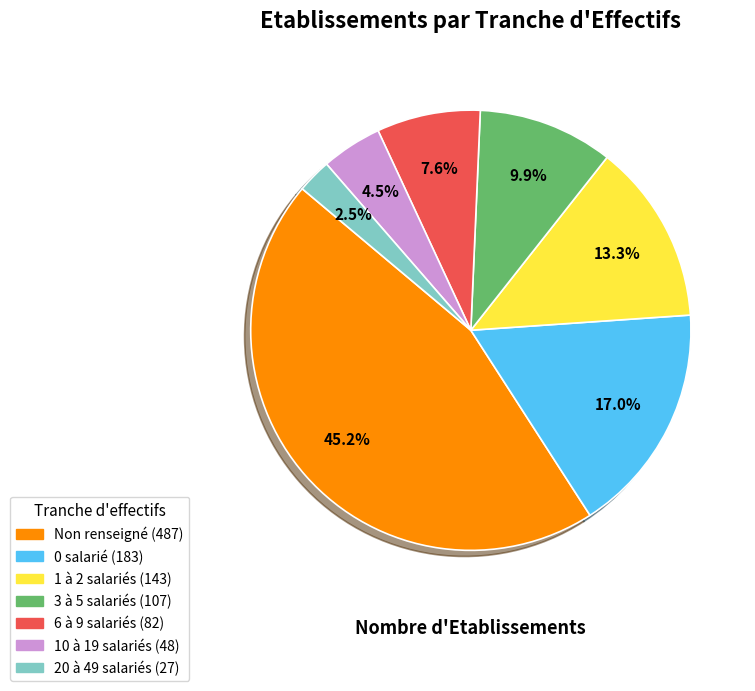

Count the number of slices in the pie.

7